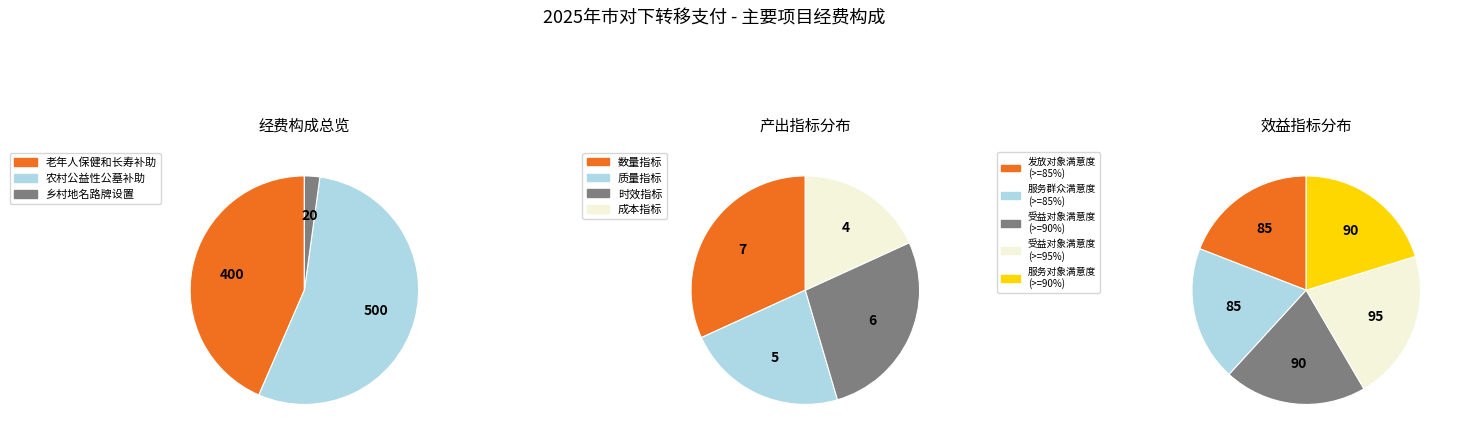

Is there any slice that represents more than half of the pie?

Yes